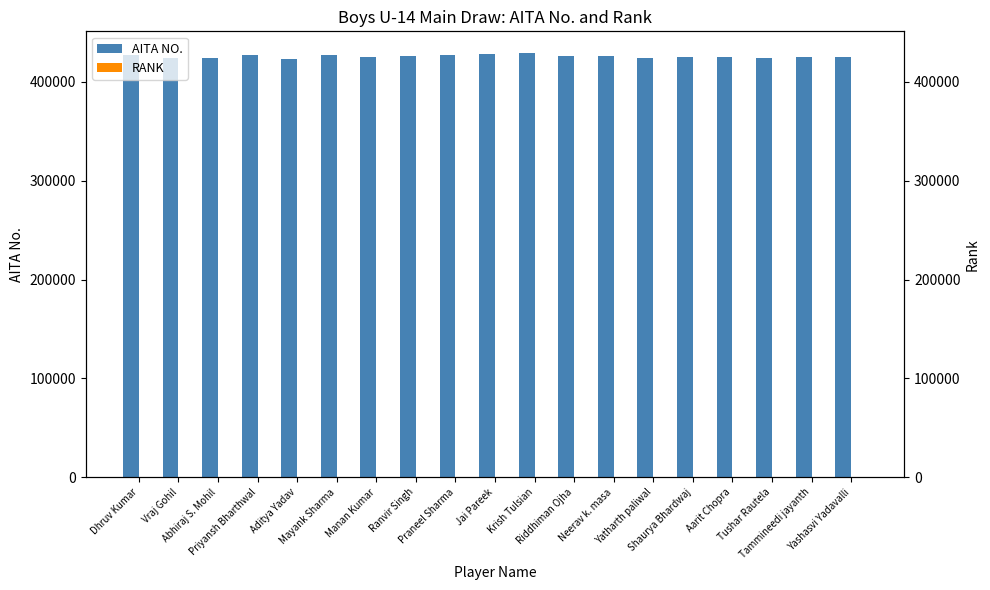

List the series in order of their peak value, highest first.

AITA NO., RANK